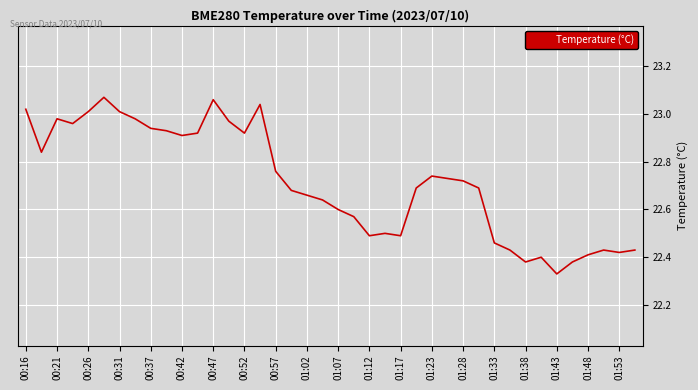

Is this an area chart (filled region under the line)?

No